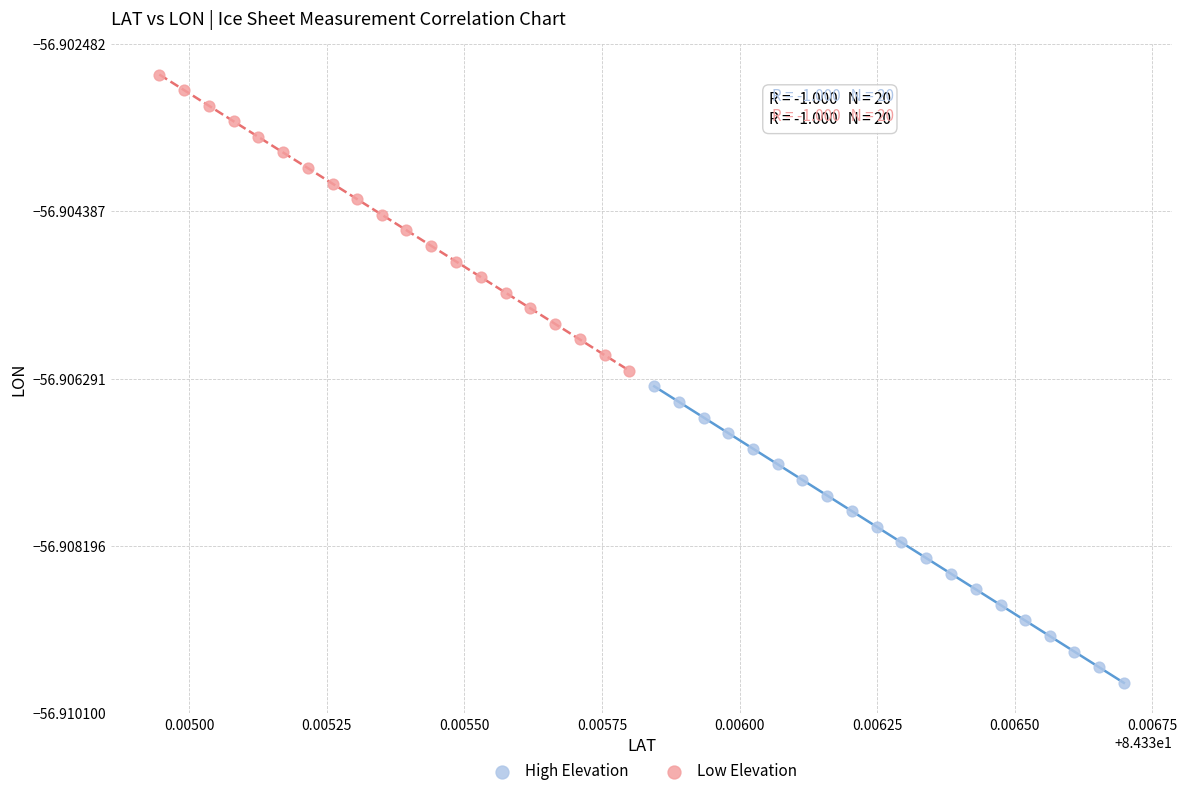

What are all the series names shown in the legend?

High Elevation, Low Elevation